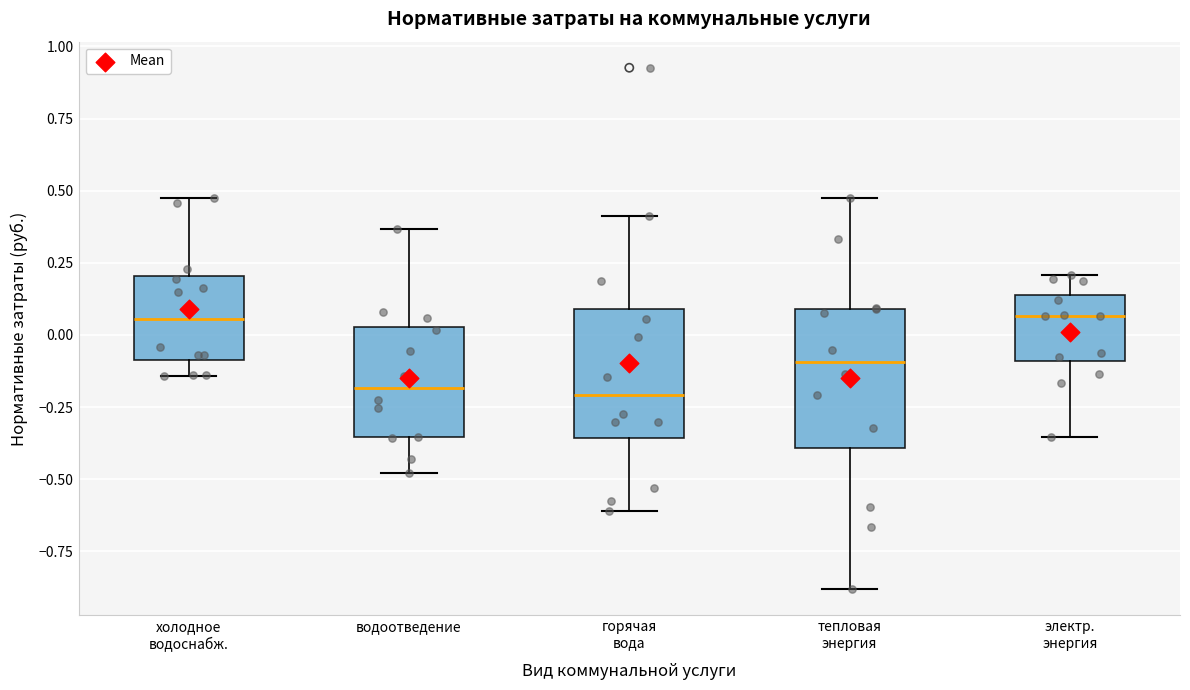

Reading left to right, read every box against the y-axis: the position of its median line, the range the box covers, and the ends of its whiskers. The values are not printed on the chart, so give them approximately, as read against the axis.

холодное водоснабж.: median 0.05, box -0.10 to 0.20, whiskers -0.15 to 0.45
водоотведение: median -0.20, box -0.35 to 0.05, whiskers -0.50 to 0.35
горячая вода: median -0.20, box -0.35 to 0.10, whiskers -0.60 to 0.40
тепловая энергия: median -0.10, box -0.40 to 0.10, whiskers -0.90 to 0.50
электр. энергия: median 0.05, box -0.10 to 0.15, whiskers -0.35 to 0.20